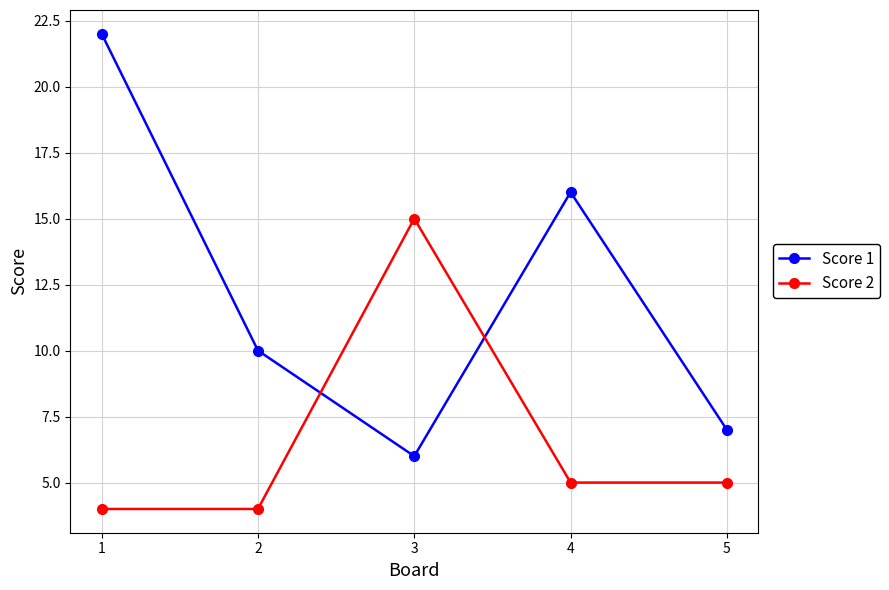

True or false: Score 1 has a value of 6 at 3.

True